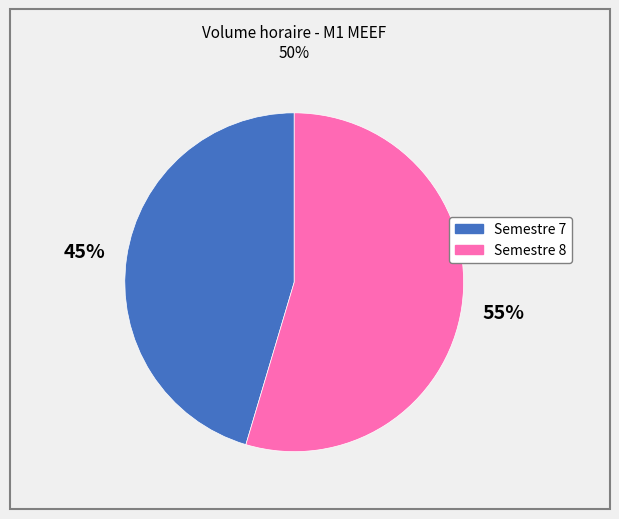

Which slice is the largest?

Semestre 8